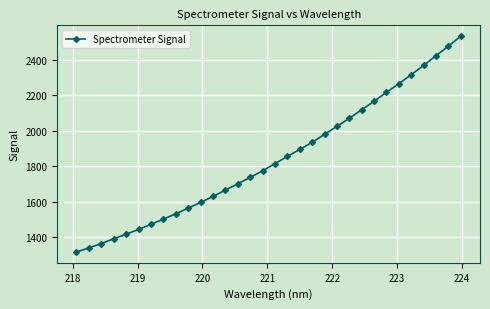

What is the difference between the second highest and minimum values?

1162.2